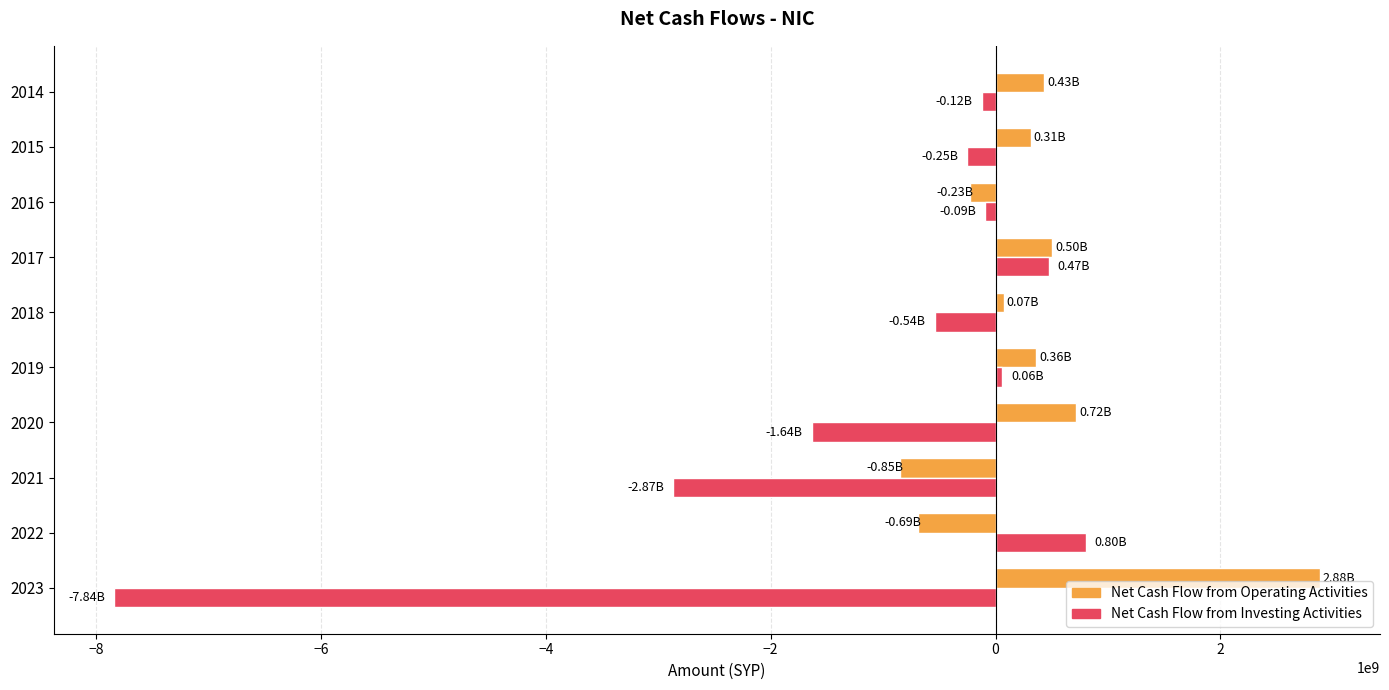

At which category is the sum across all series the highest?

2017